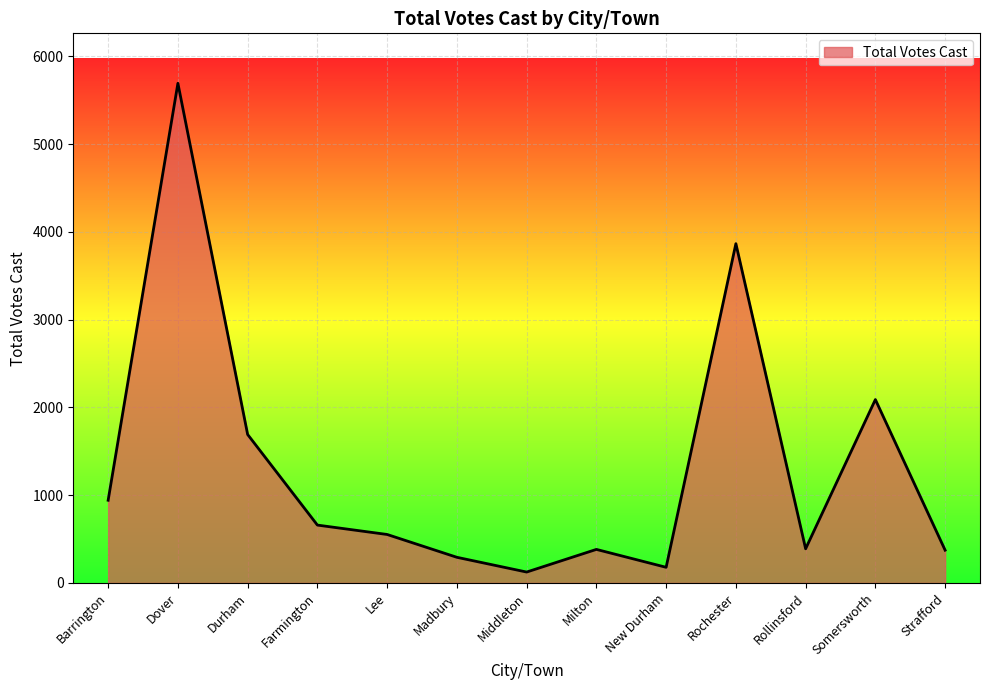

What is the ratio of the value at Lee to the value at Durham?

0.3